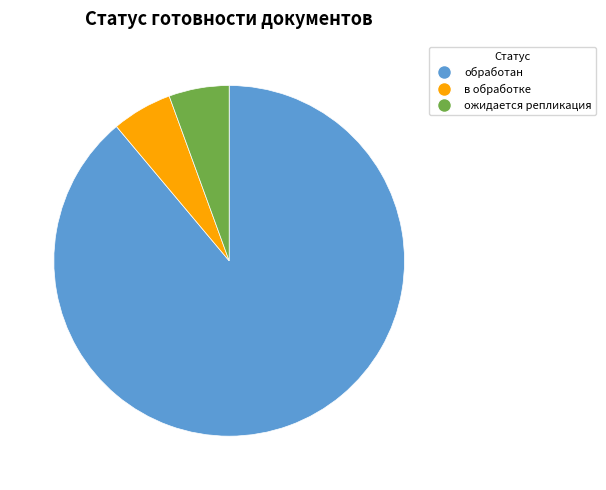

How many slices are in this pie chart?

3